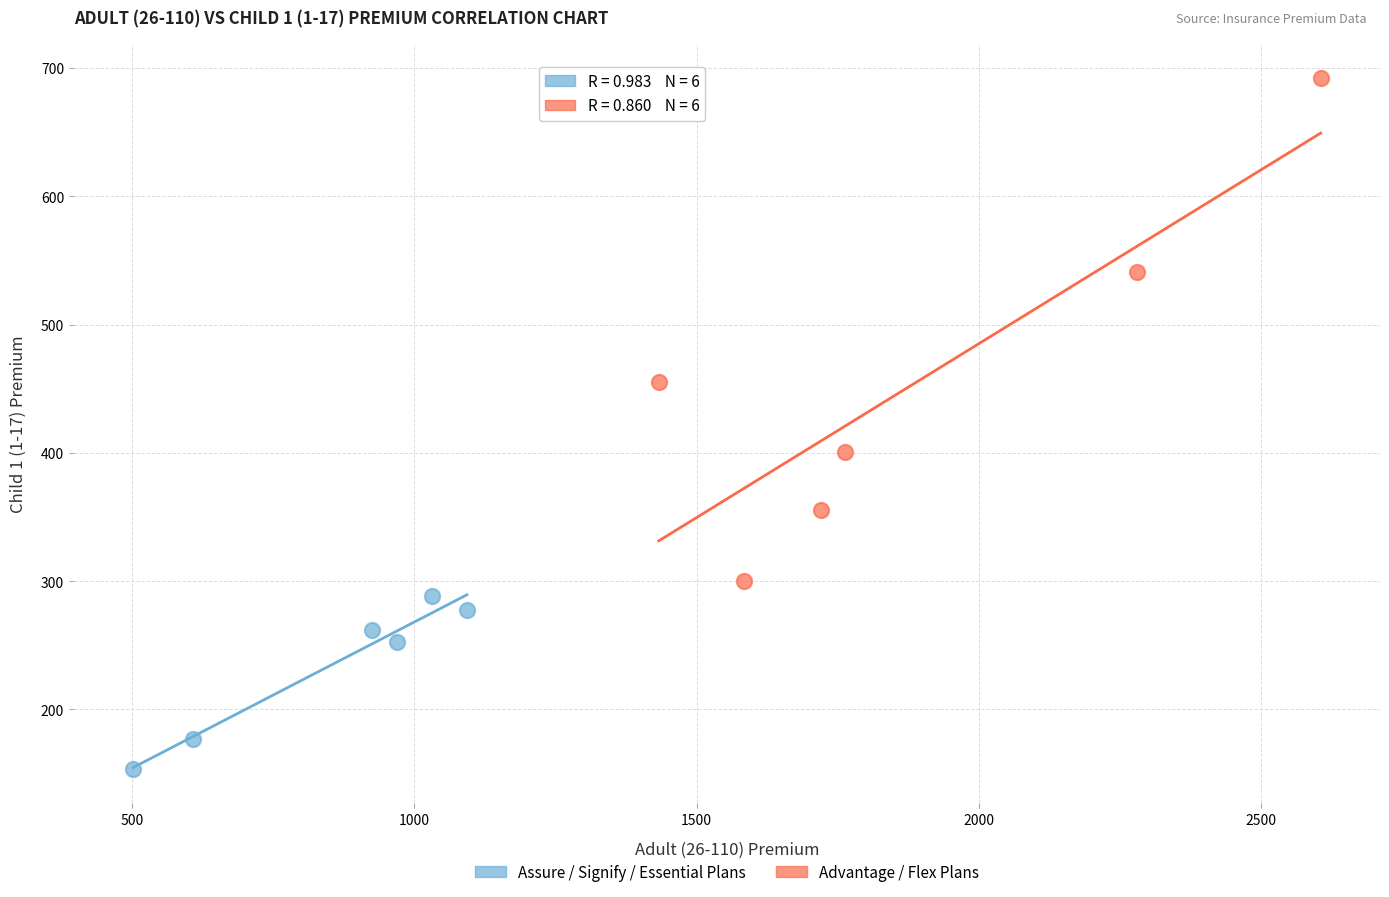

Which series has the largest Y range (max minus min)?

Advantage / Flex Plans